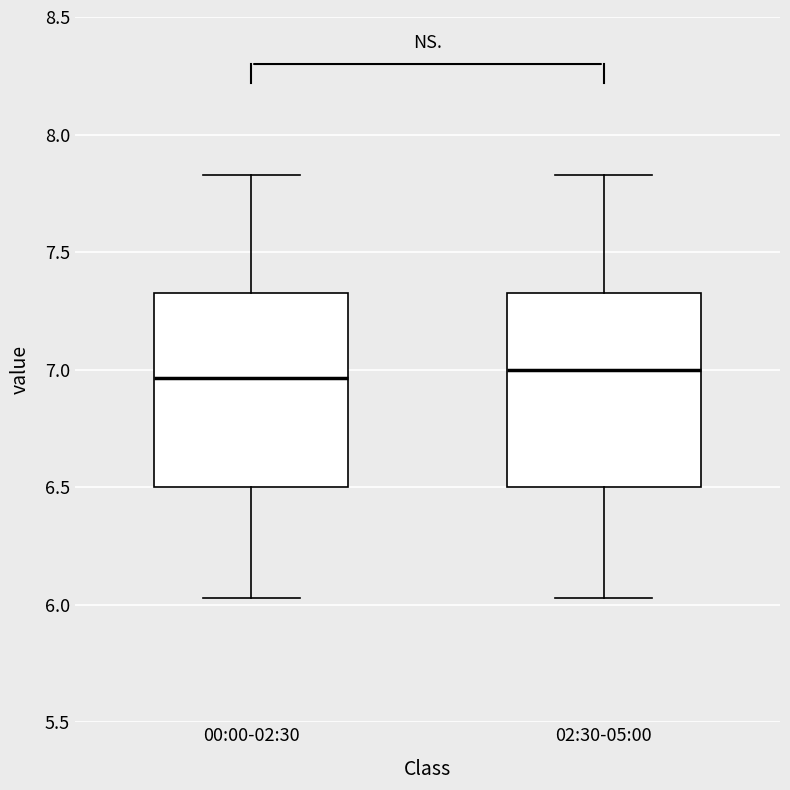

Reading left to right, transcribe this box plot: for each box, give where its median line is, the range the box spans, and where its two whiskers end, as read against the y-axis. The values are not printed on the chart, so give them approximately, as read against the axis.

00:00-02:30: median 6.95, box 6.50 to 7.35, whiskers 6.05 to 7.85
02:30-05:00: median 7.00, box 6.50 to 7.35, whiskers 6.05 to 7.85